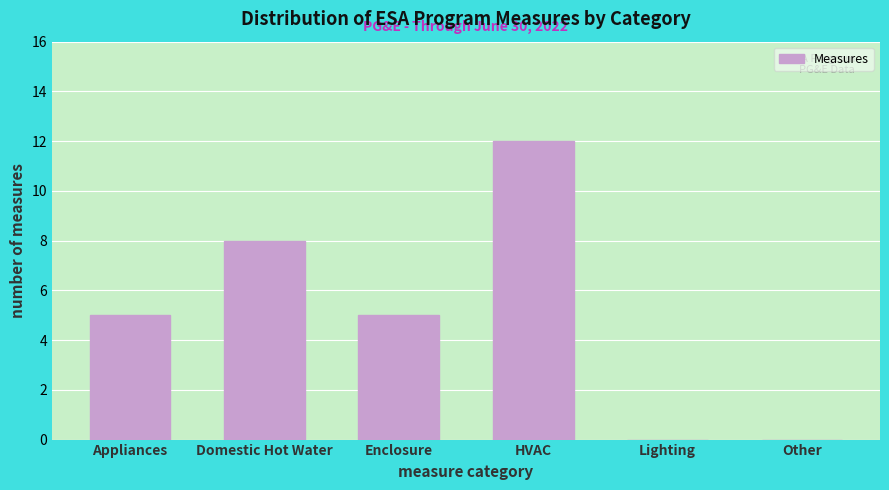

Reading left to right, transcribe all the data shown in this chart.

Appliances=5	Domestic Hot Water=8	Enclosure=5	HVAC=12	Lighting=0	Other=0